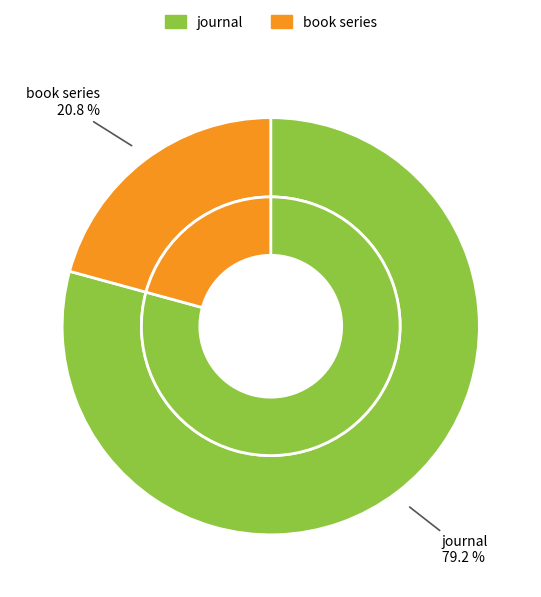

Which category has the smallest portion of the pie?

book series